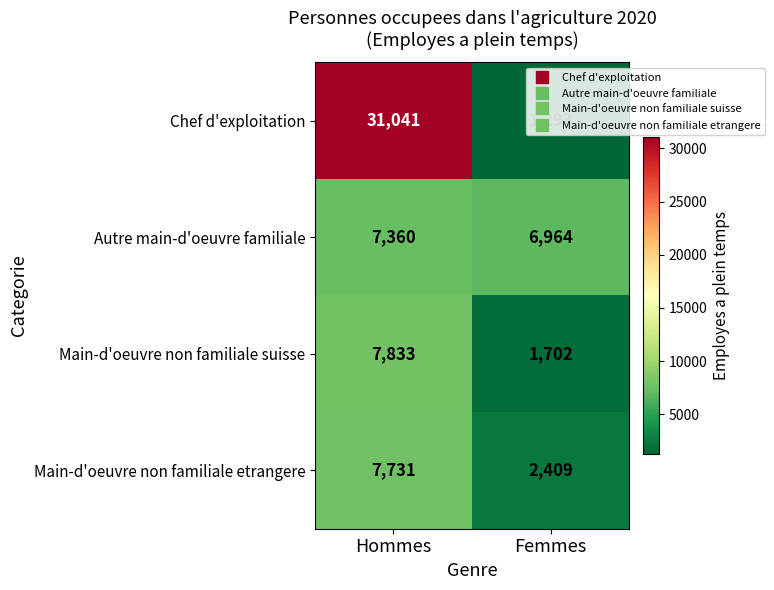

What value does the Main-d'oeuvre non familiale suisse series have at Hommes, to the nearest 50?

7850